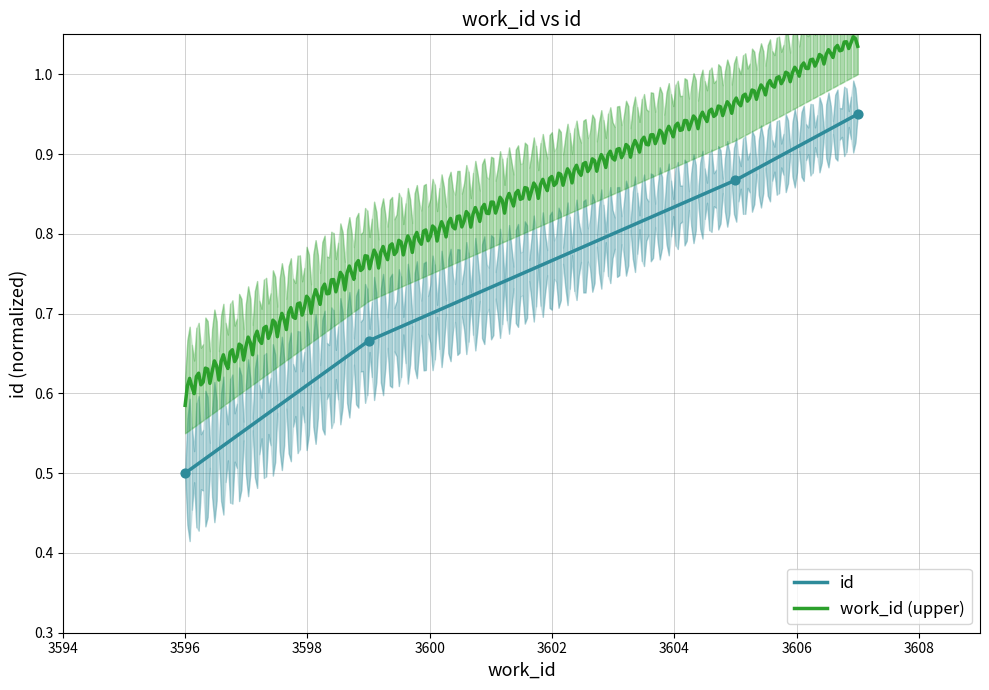

What is the change in value from 3596 to 3607?

+0.4